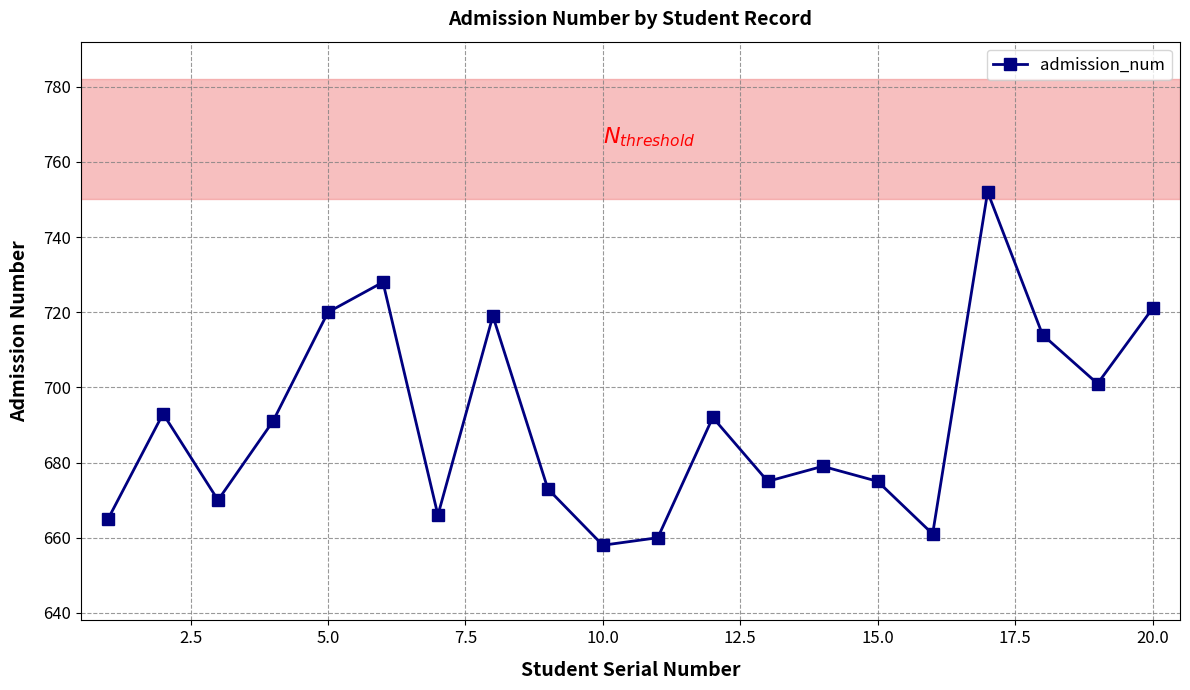

What is the value of the 12th point from the left?

692